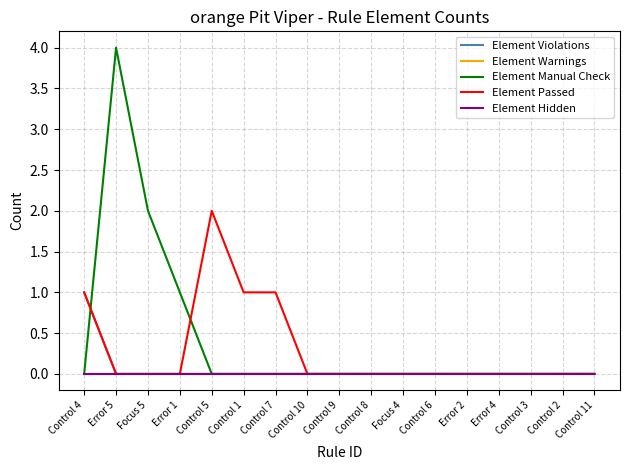

At which category is the sum across all series the highest?

Error 5